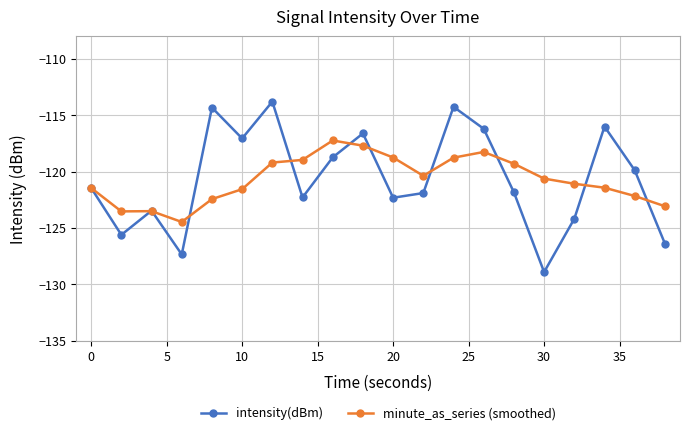

Does the chart have visible grid lines?

Yes